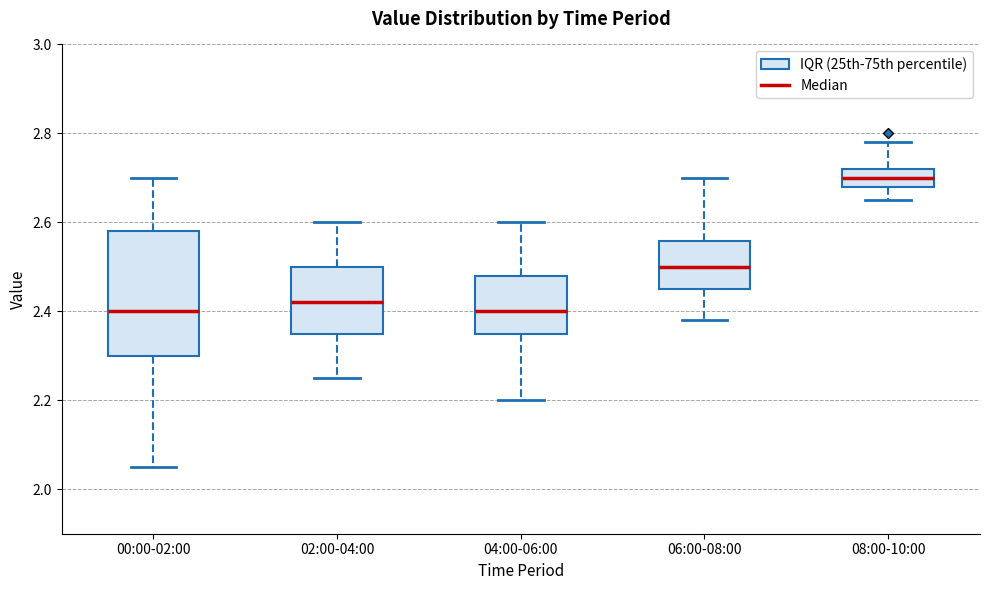

Reading left to right, transcribe this box plot: for each box, give where its median line is, the range the box spans, and where its two whiskers end, as read against the y-axis. The values are not printed on the chart, so give them approximately, as read against the axis.

00:00-02:00: median 2.40, box 2.30 to 2.58, whiskers 2.06 to 2.70
02:00-04:00: median 2.42, box 2.36 to 2.50, whiskers 2.26 to 2.60
04:00-06:00: median 2.40, box 2.36 to 2.48, whiskers 2.20 to 2.60
06:00-08:00: median 2.50, box 2.46 to 2.56, whiskers 2.38 to 2.70
08:00-10:00: median 2.70, box 2.68 to 2.72, whiskers 2.66 to 2.78